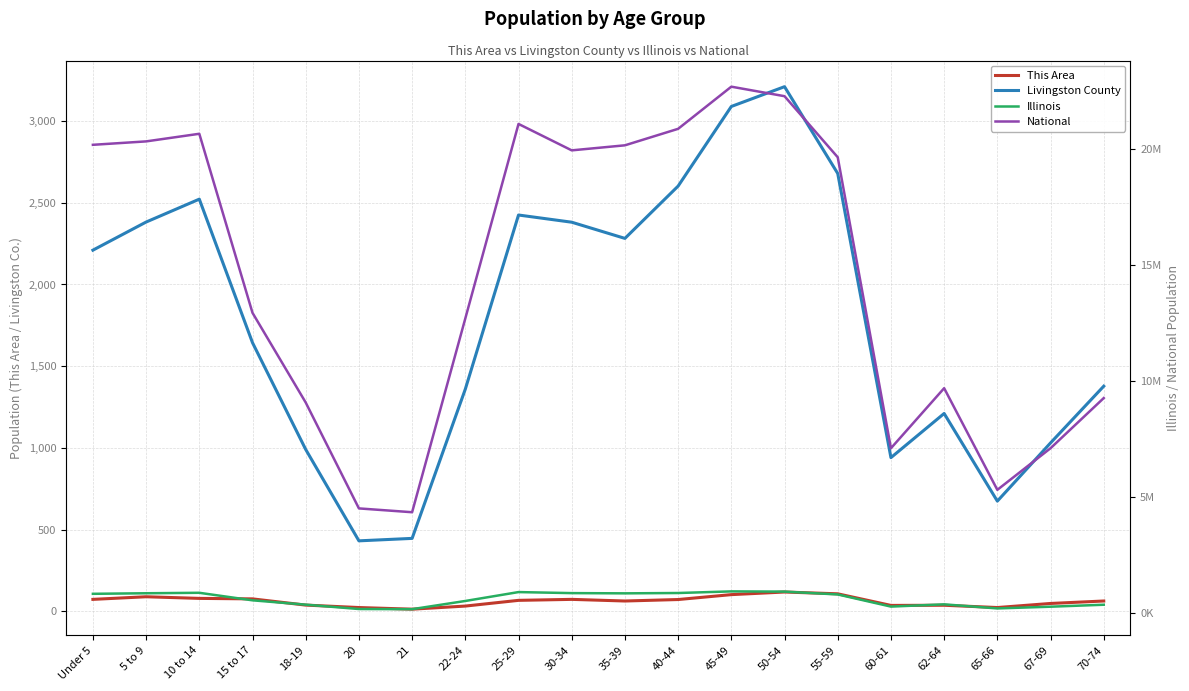

True or false: Illinois and National intersect in this chart.

False